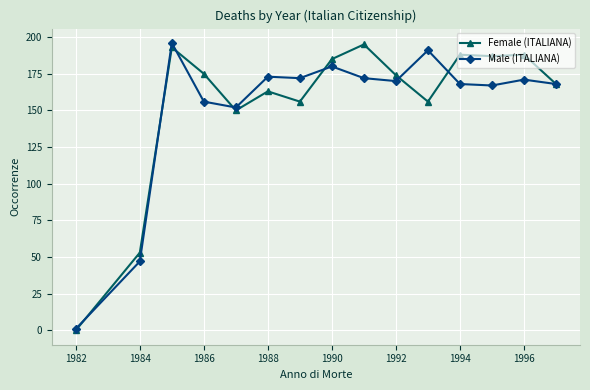

Does the chart display data point markers on the line(s)?

Yes